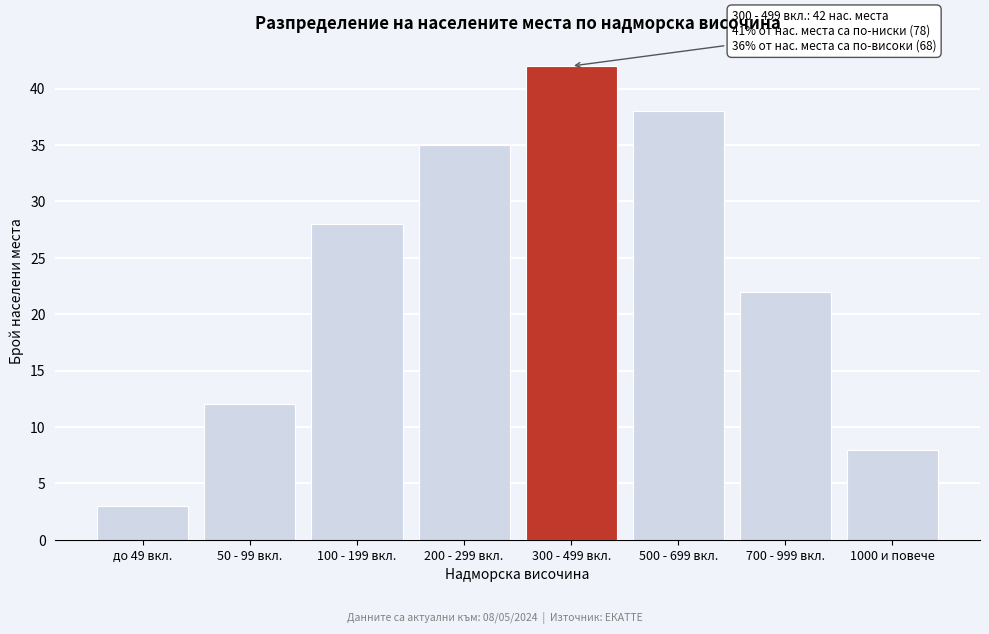

Reading right to left, what are all the values shown in this chart?

8	22	38	42	35	28	12	3